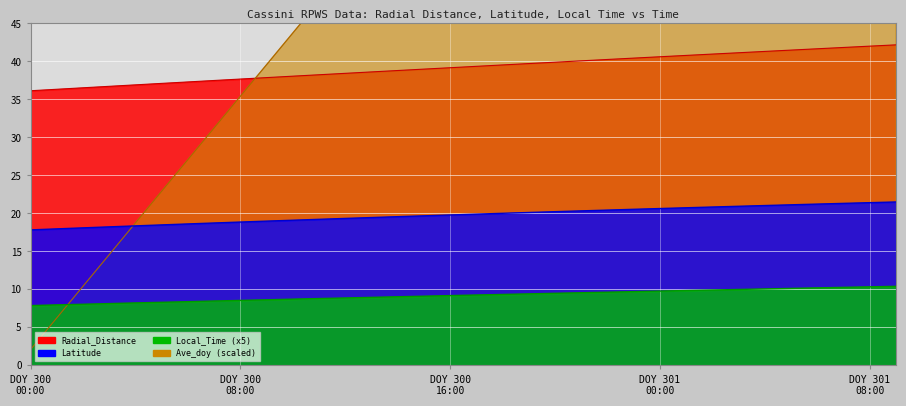

What is the total value across all series at 2014-301T03:30?

186.7